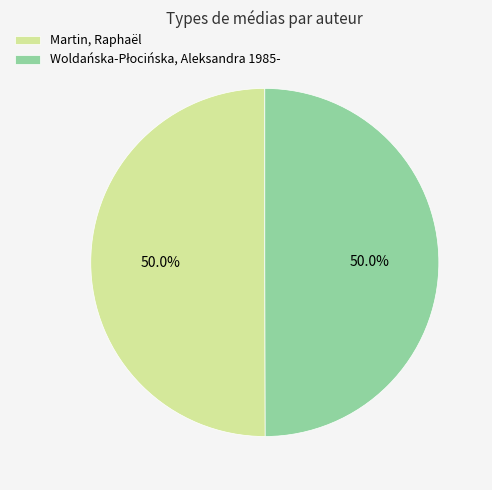

To the nearest percent, what portion does Woldańska-Płocińska, Aleksandra 1985- represent?

50%